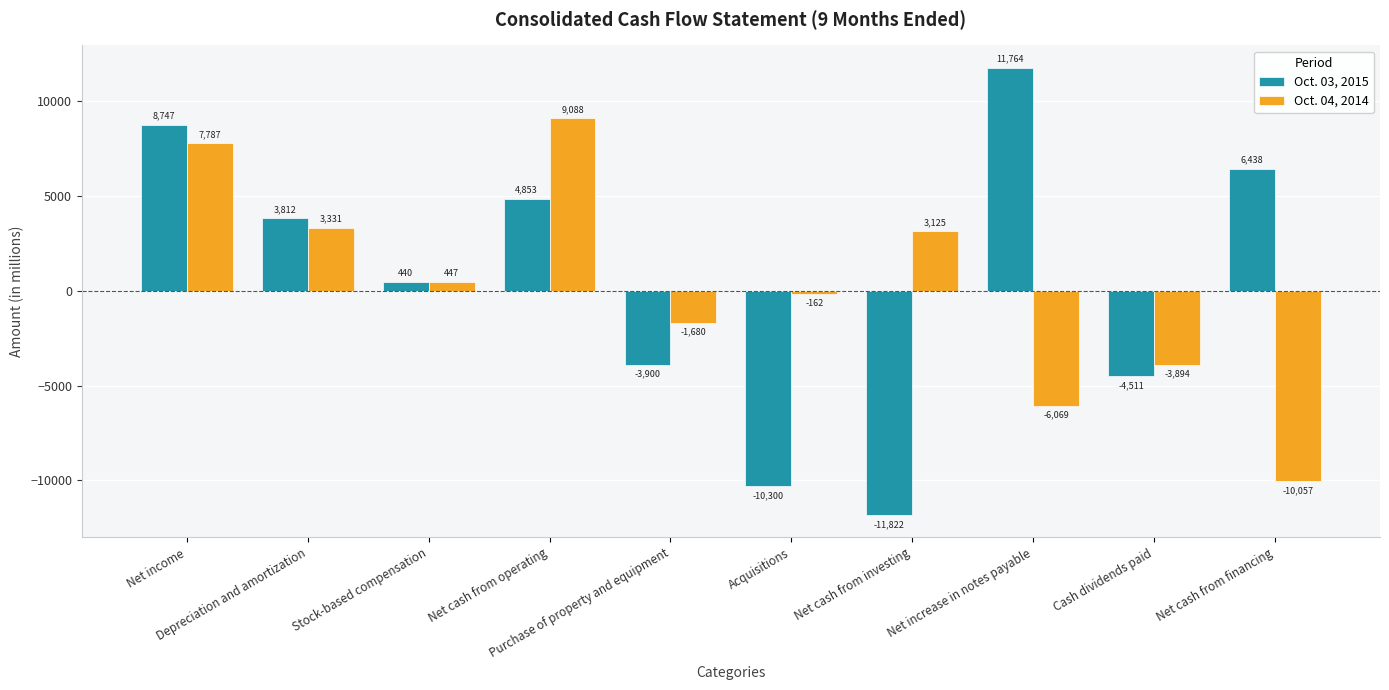

Which series has the largest total across all categories?

Oct. 03, 2015